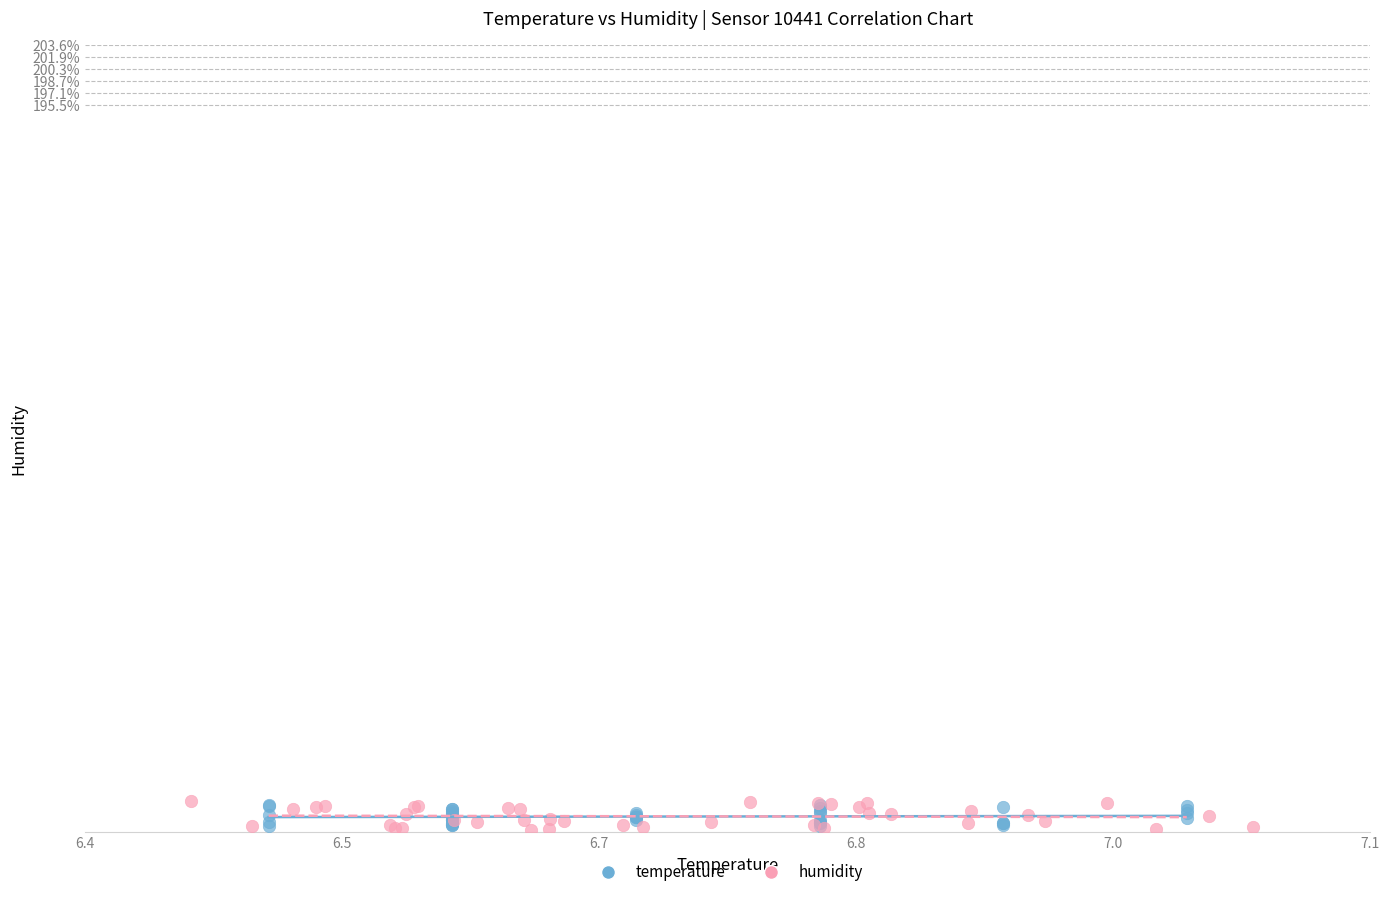

Which series has the largest Y range (max minus min)?

humidity